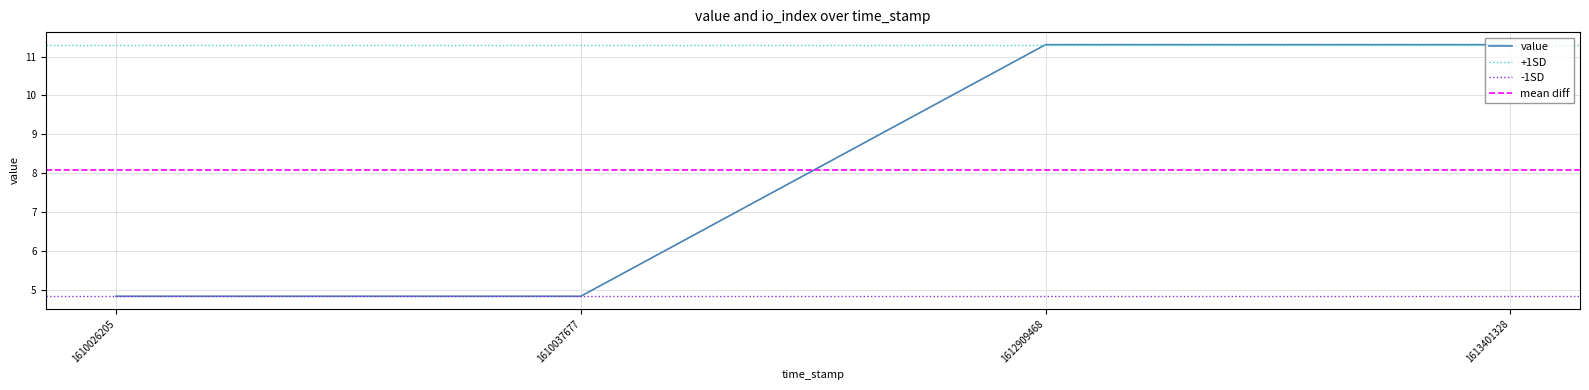

Reading right to left, list all the values displayed in this chart.

11.3	11.3	4.8	4.8